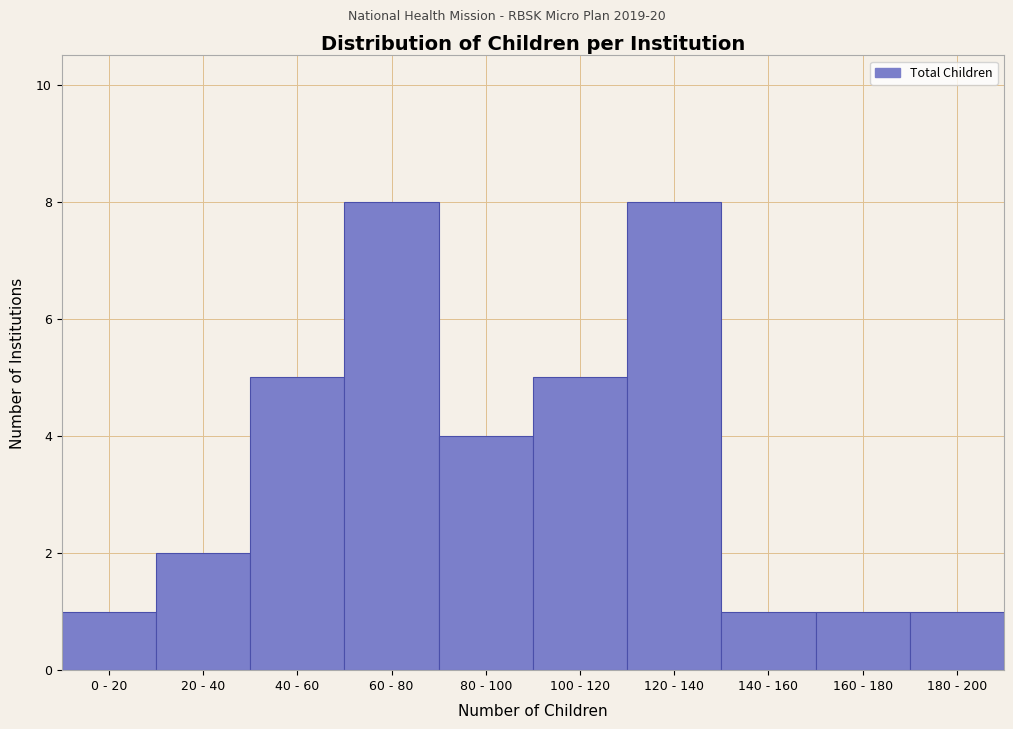

Reading right to left, transcribe all the data shown in this chart.

180 - 200=1	160 - 180=1	140 - 160=1	120 - 140=8	100 - 120=5	80 - 100=4	60 - 80=8	40 - 60=5	20 - 40=2	0 - 20=1